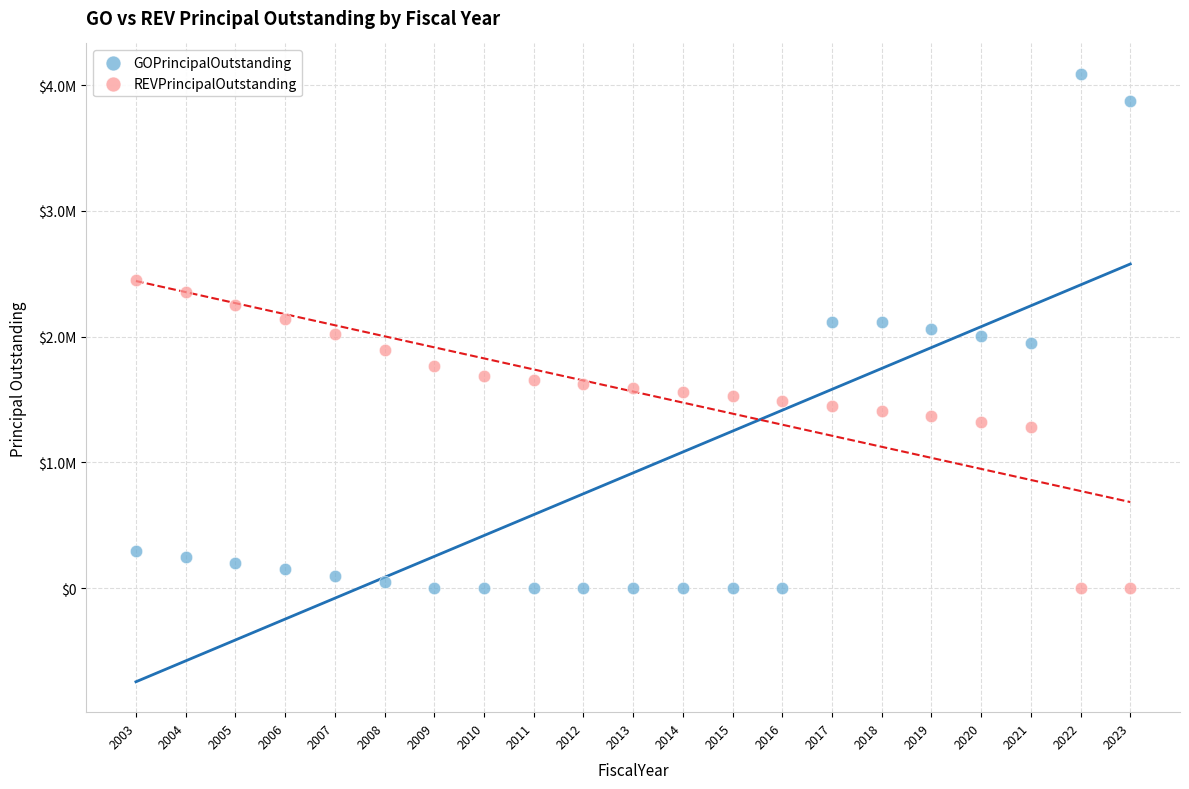

What are all the series names shown in the legend?

GOPrincipalOutstanding, REVPrincipalOutstanding